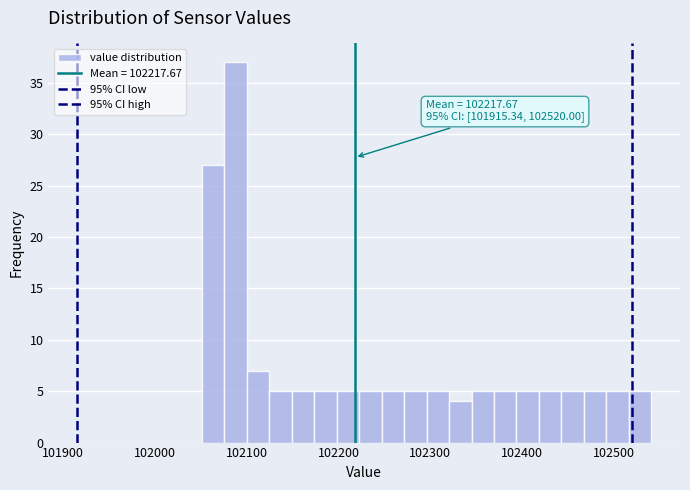

Read against the x-axis, roughly where is the centre of the tallest bar?

102090